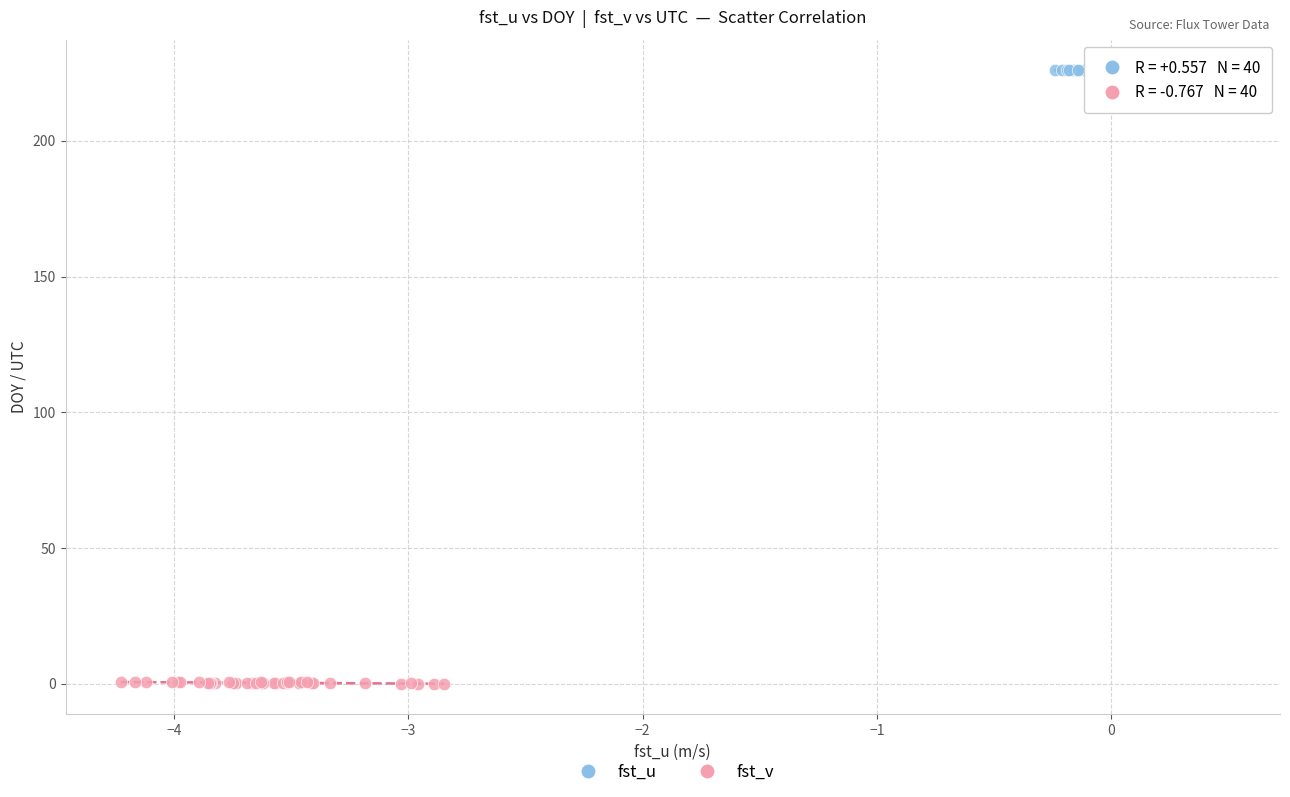

Which series reaches the minimum Y coordinate?

fst_v